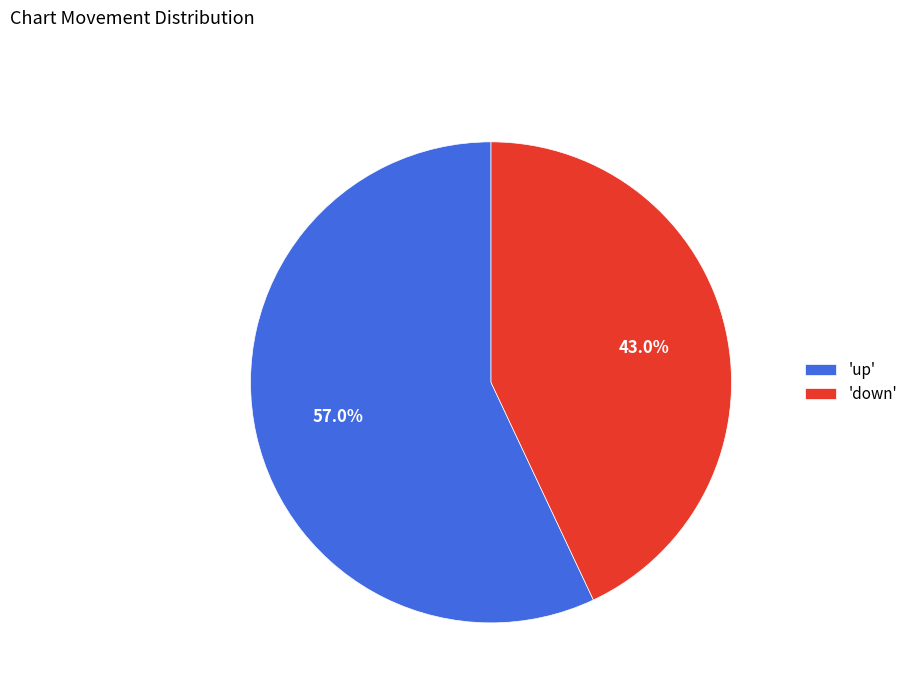

To the nearest percent, what is the difference between the largest and smallest slice percentages?

14%